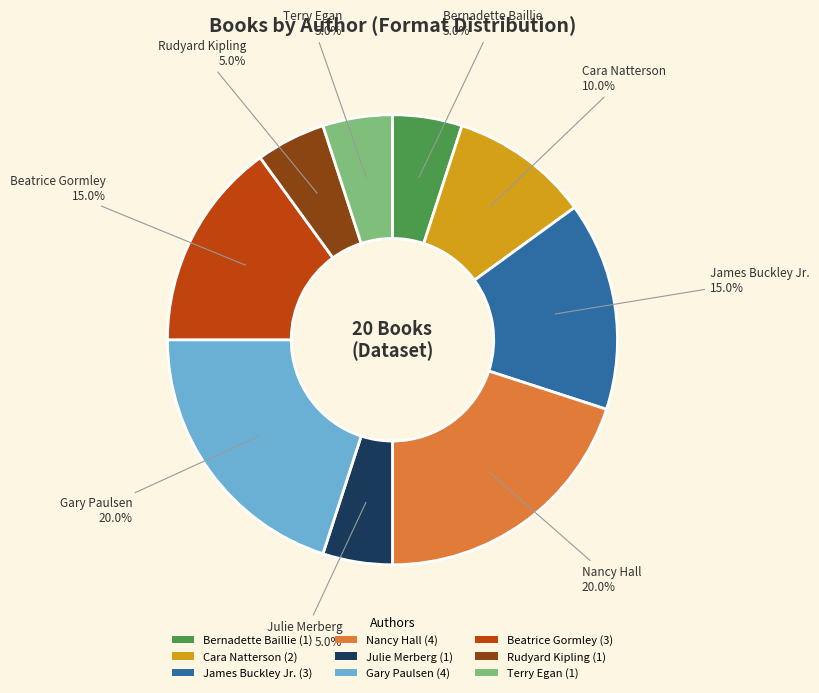

Do Bernadette Baillie (1) and Beatrice Gormley (3) together represent more than half of the pie?

No